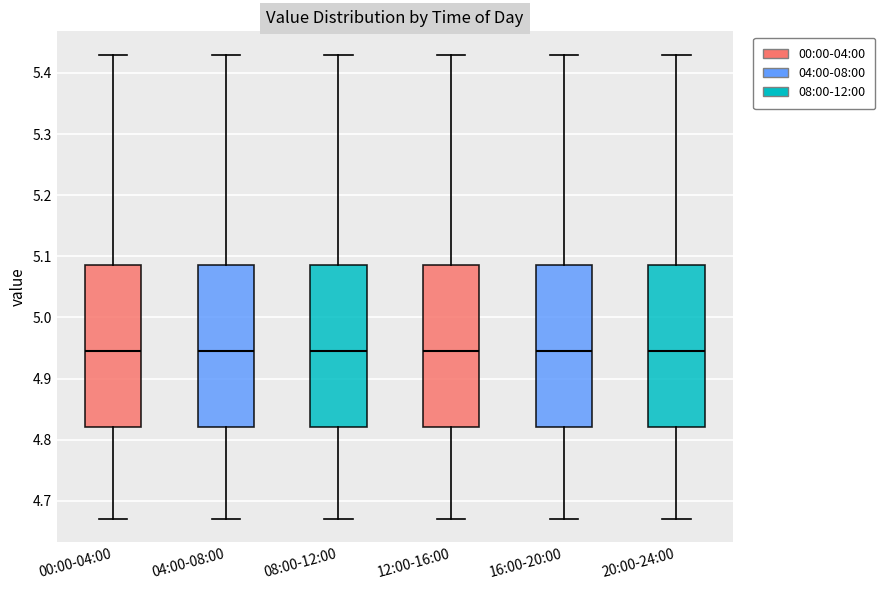

Reading left to right, transcribe this box plot: for each box, give where its median line is, the range the box spans, and where its two whiskers end, as read against the y-axis. The values are not printed on the chart, so give them approximately, as read against the axis.

00:00-04:00: median 4.95, box 4.82 to 5.09, whiskers 4.67 to 5.43
04:00-08:00: median 4.95, box 4.82 to 5.09, whiskers 4.67 to 5.43
08:00-12:00: median 4.95, box 4.82 to 5.09, whiskers 4.67 to 5.43
12:00-16:00: median 4.95, box 4.82 to 5.09, whiskers 4.67 to 5.43
16:00-20:00: median 4.95, box 4.82 to 5.09, whiskers 4.67 to 5.43
20:00-24:00: median 4.95, box 4.82 to 5.09, whiskers 4.67 to 5.43